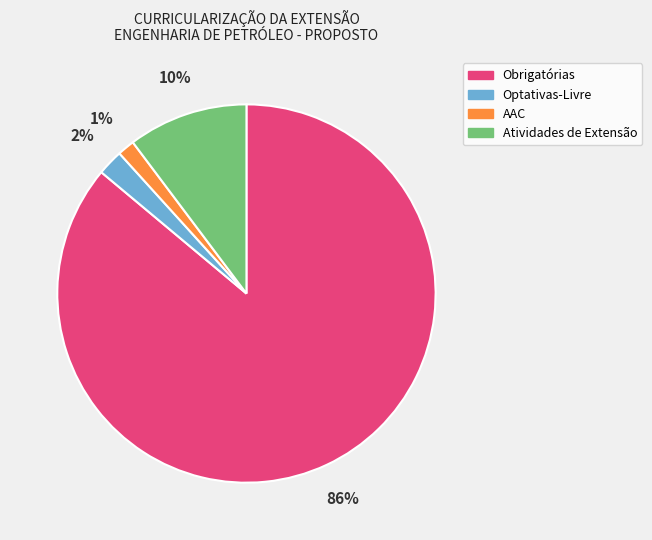

How many segments does this pie chart have?

4